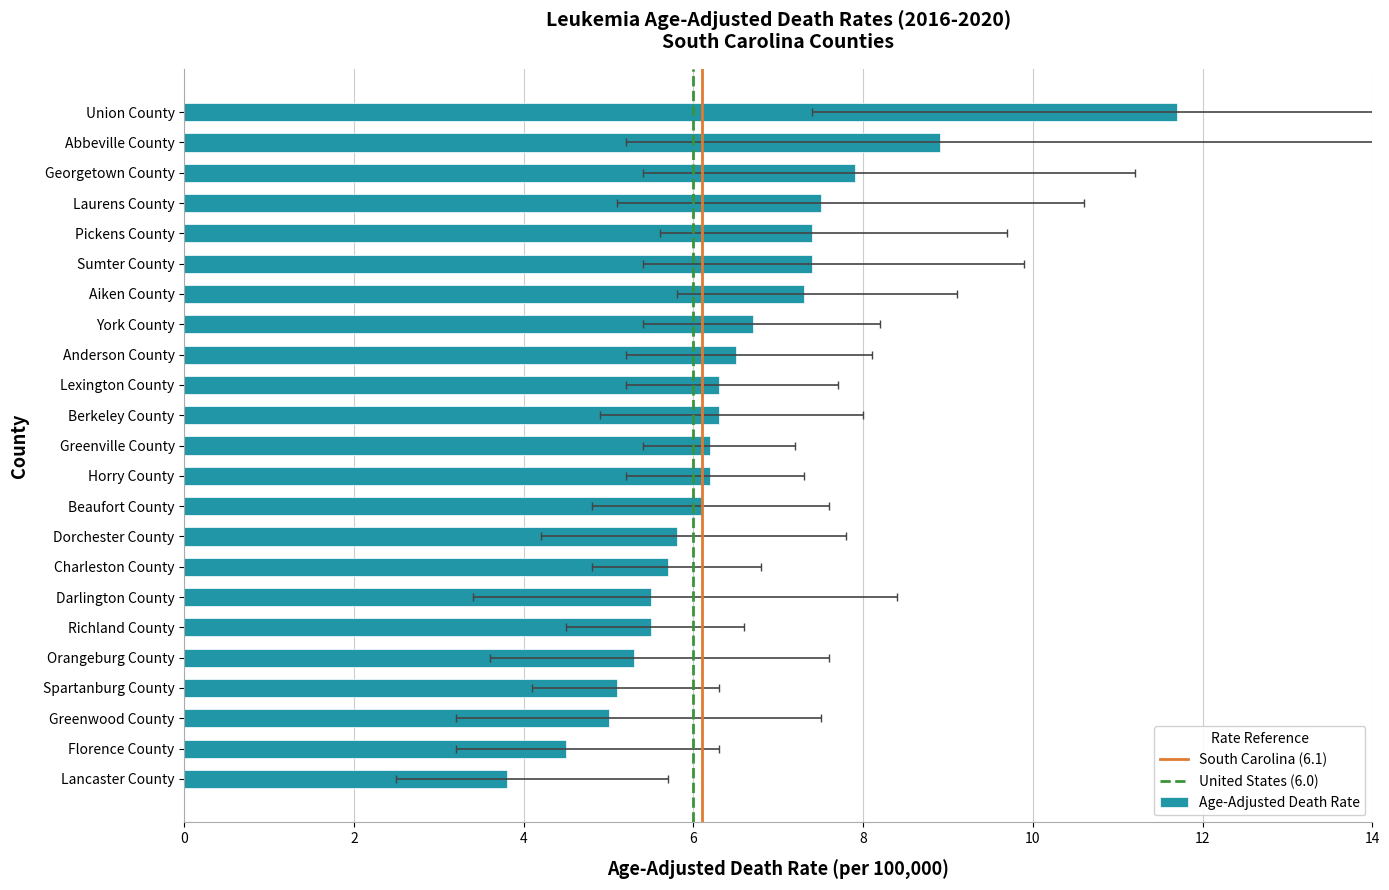

How many values in the Age-Adjusted Death Rate series exceed 6?

14